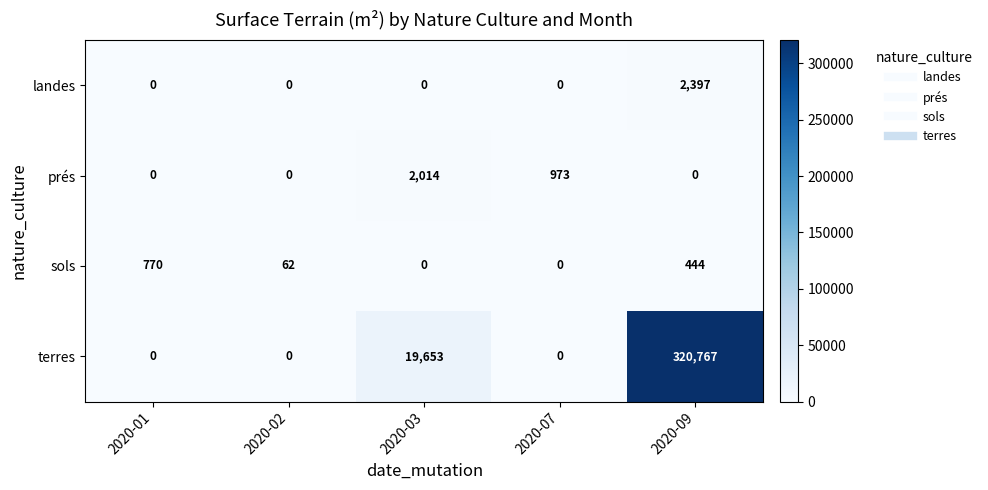

What is the spread (max minus min) of values at 2020-02?

62